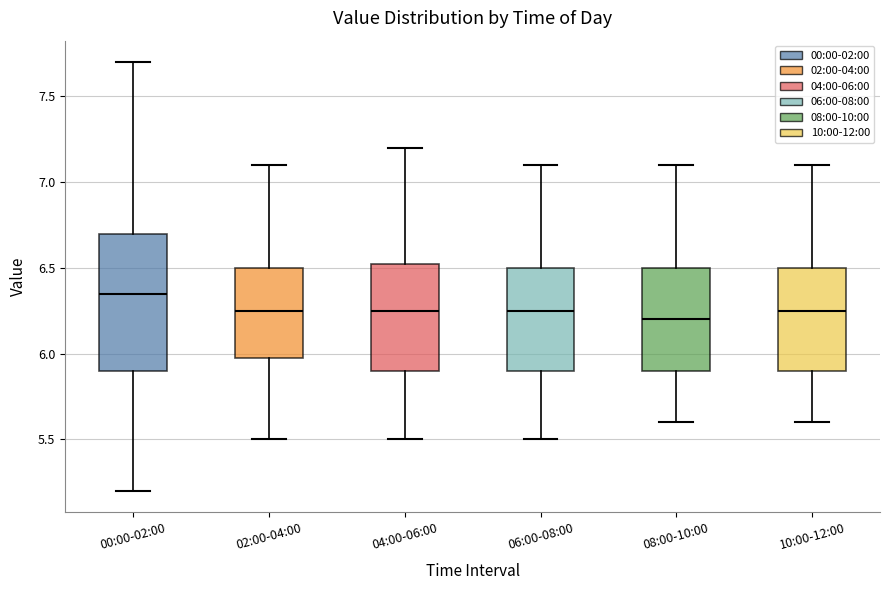

Where does the lower whisker of the box for 02:00-04:00 end on the y-axis? The values are not printed on the chart, so give them approximately, as read against the axis.

5.50